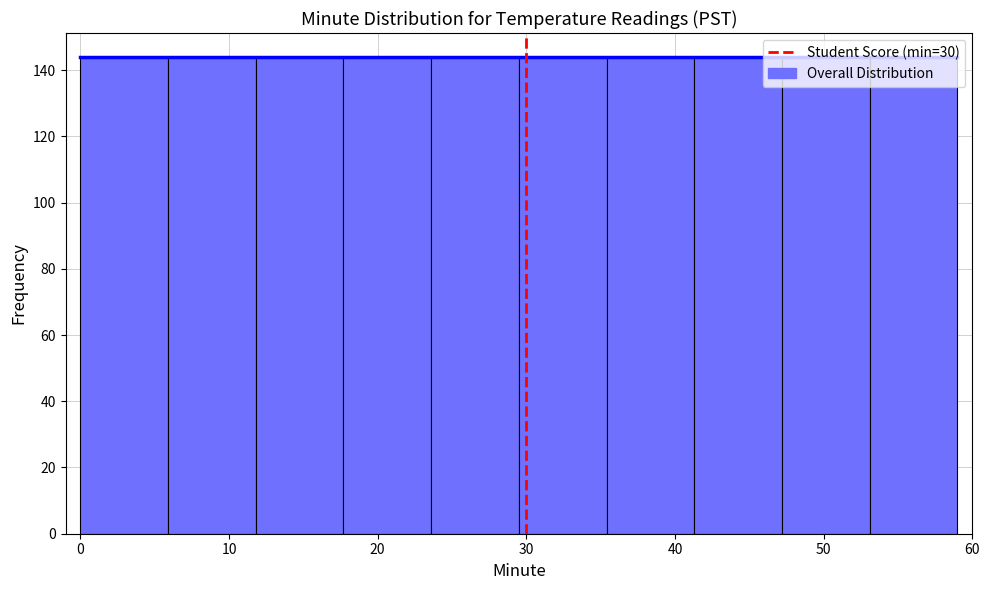

Reading left to right, list every bar in this chart as the range it spans on the x-axis followed by its height. Neither the bar edges nor the heights are printed on the chart, so give them approximately, as read against the axes.

0.0 to 5.9: 144
5.9 to 11.8: 144
11.8 to 17.7: 144
17.7 to 23.6: 144
23.6 to 29.5: 144
29.5 to 35.4: 144
35.4 to 41.3: 144
41.3 to 47.2: 144
47.2 to 53.1: 144
53.1 to 59.0: 144